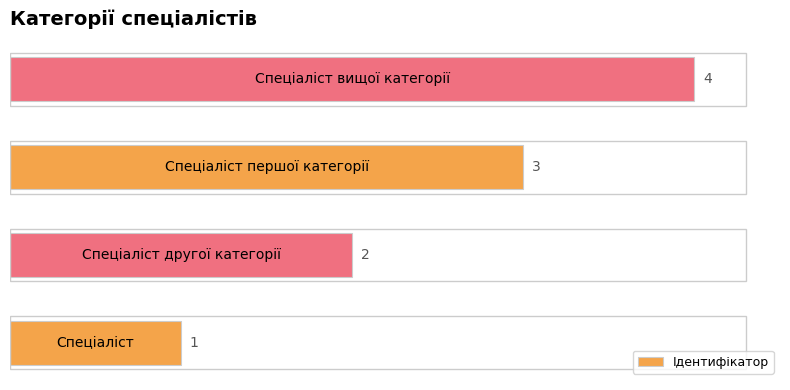

How many values are below 3?

2